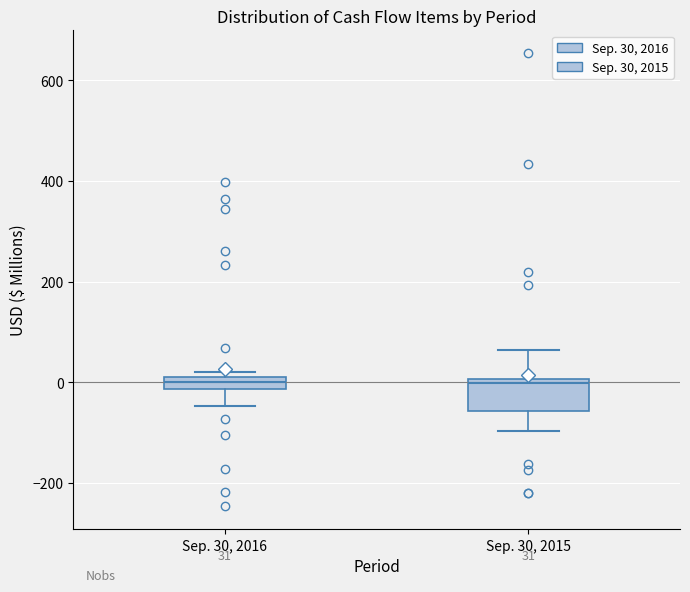

Comparing the boxes themselves (not the whiskers), which one is the tallest?

Sep. 30, 2015